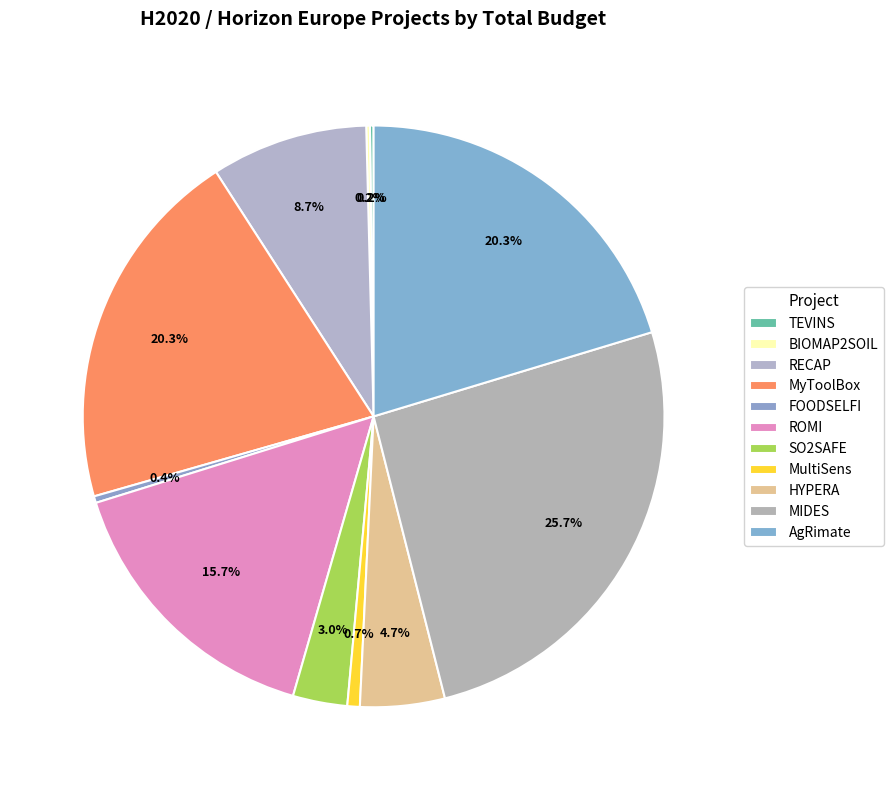

True or false: FOODSELFI accounts for 1% of the total.

False